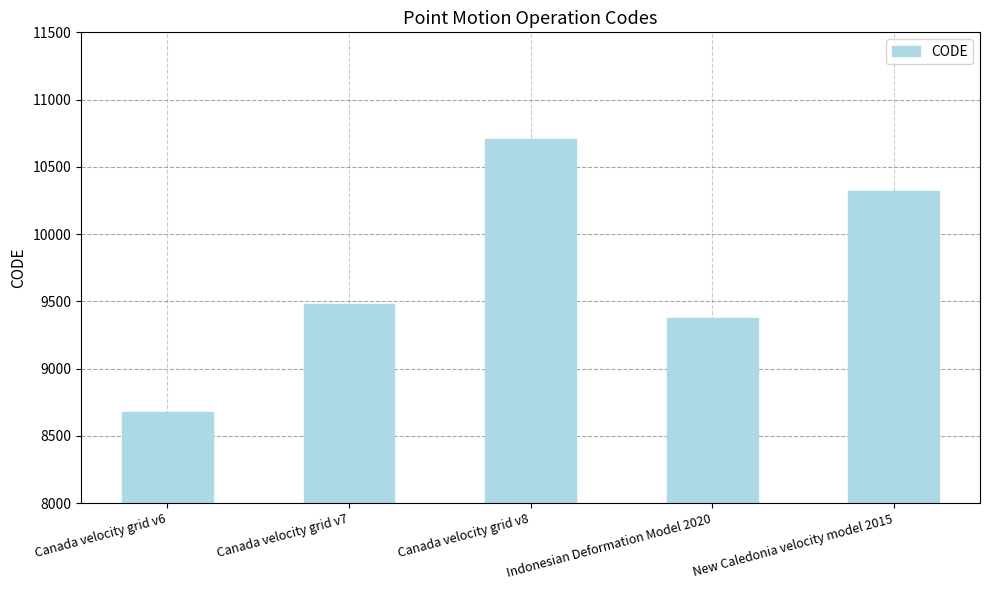

At which category does the chart reach its peak across all series?

Canada velocity grid v8